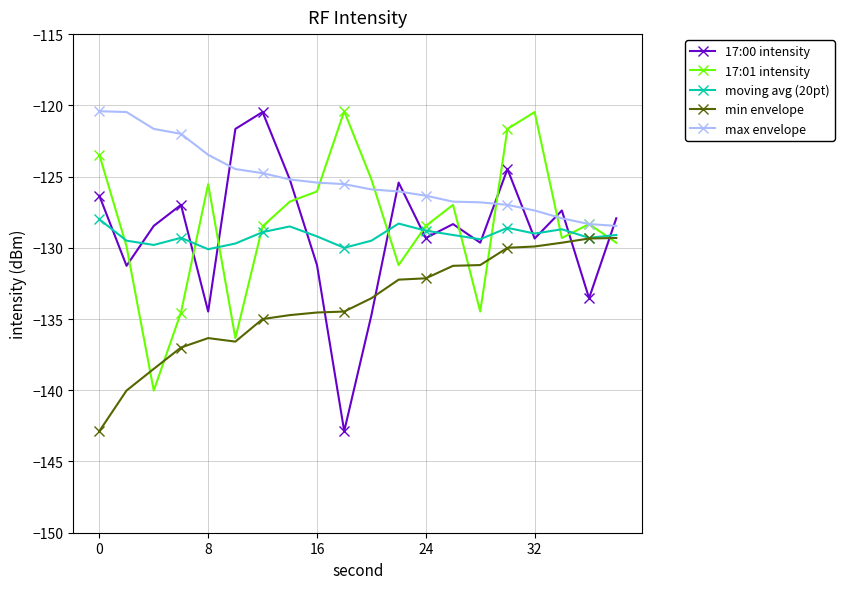

True or false: min envelope and max envelope cross at least once.

False